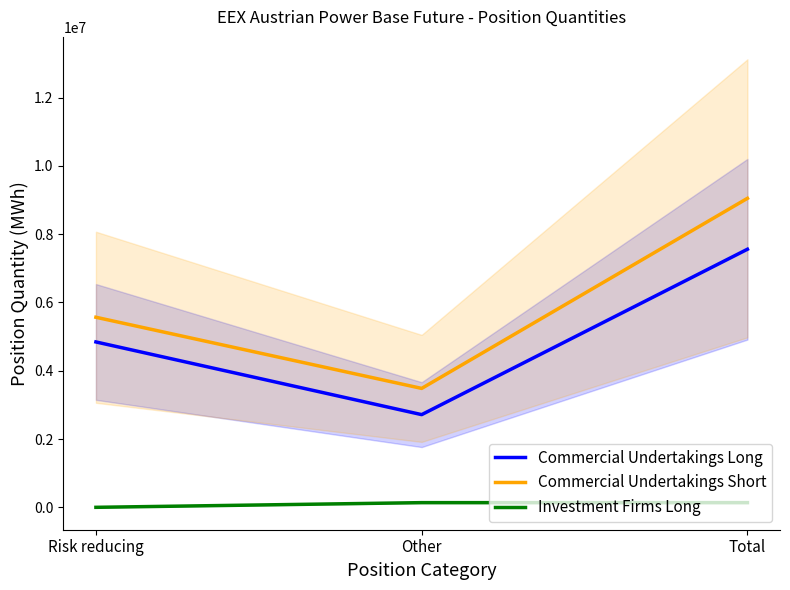

Rank the series by their maximum value, from lowest to highest.

Investment Firms Long, Commercial Undertakings Long, Commercial Undertakings Short